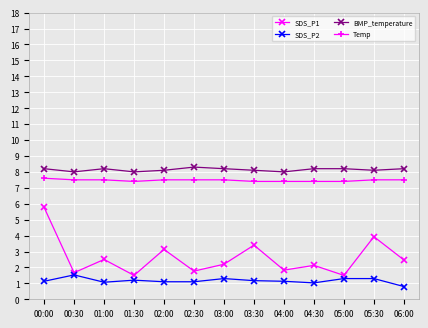

Is it true that Temp equals 3.2 at 04:00?

False